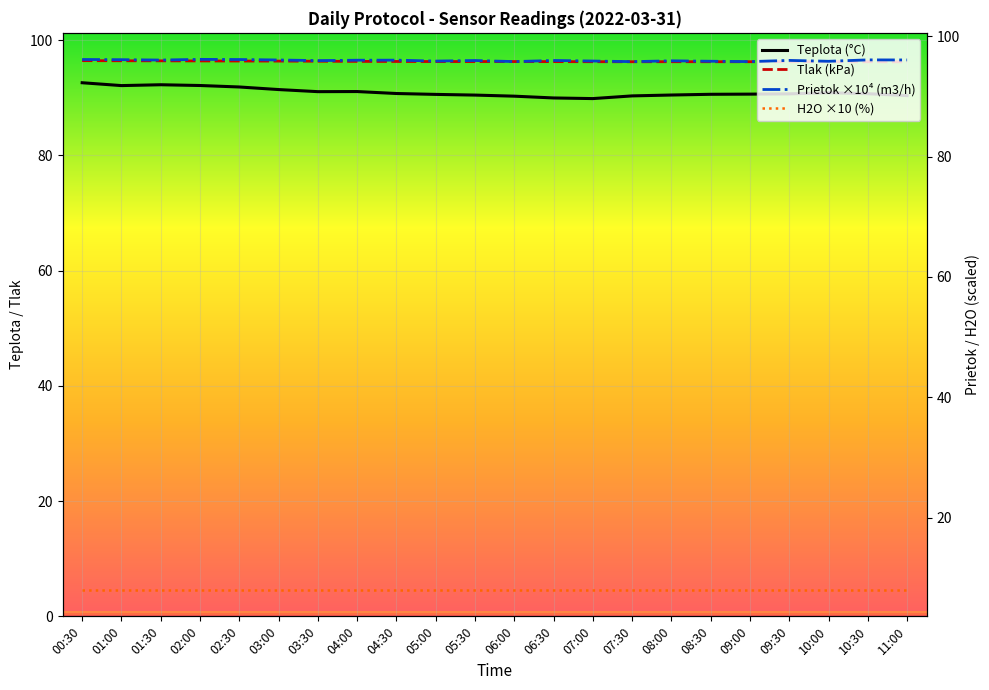

At which category is the sum across all series the highest?

00:30